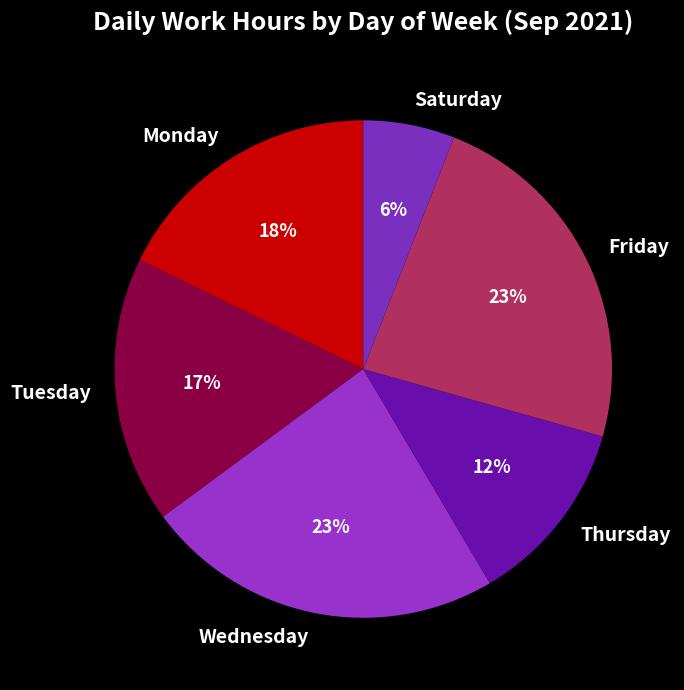

The Friday slice represents 23% of the pie. True or false?

True